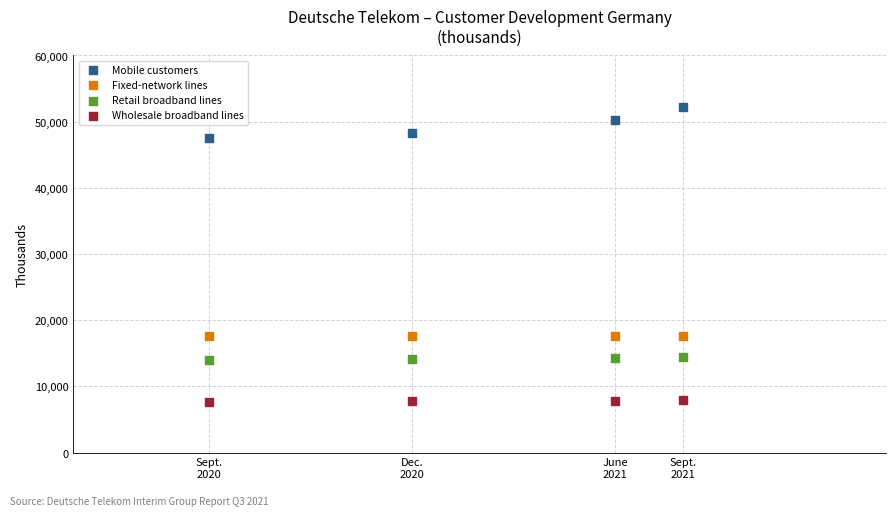

What are all the series names shown in the legend?

Mobile customers, Fixed-network lines, Retail broadband lines, Wholesale broadband lines